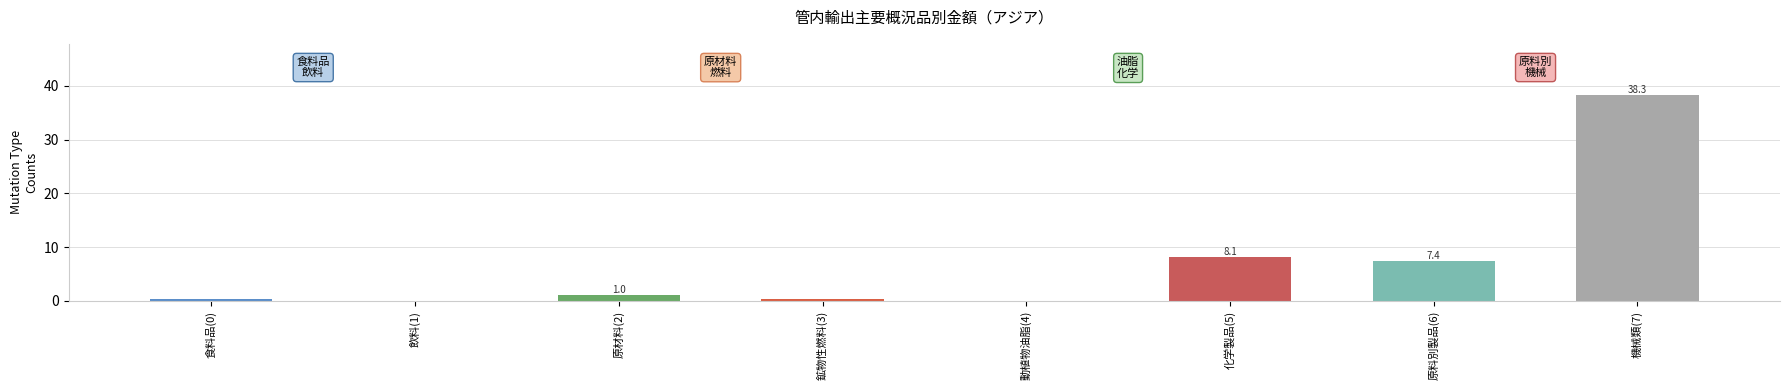

Where is the data nearest to the value 19?

化学製品(5)